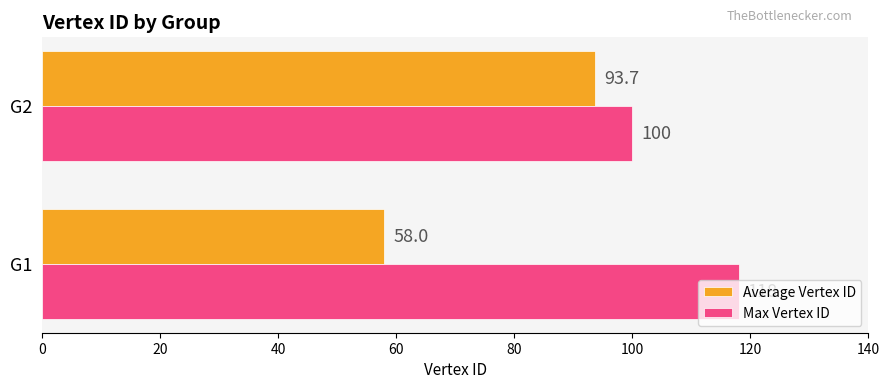

At which category is the sum across all series the highest?

G2